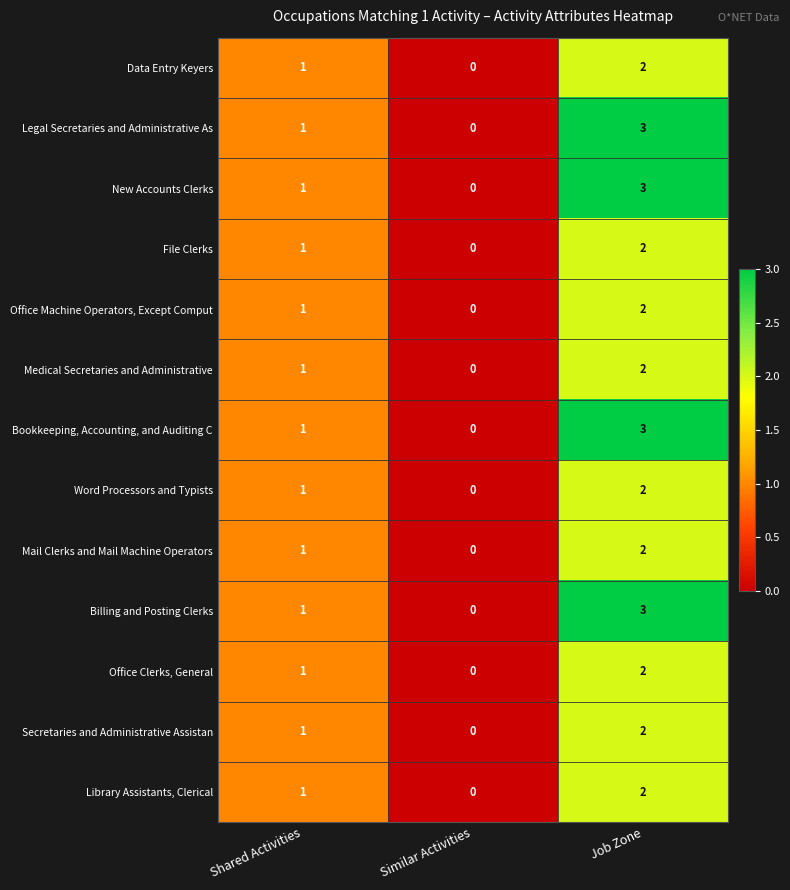

What is the difference between the highest and lowest values at Job Zone?

1